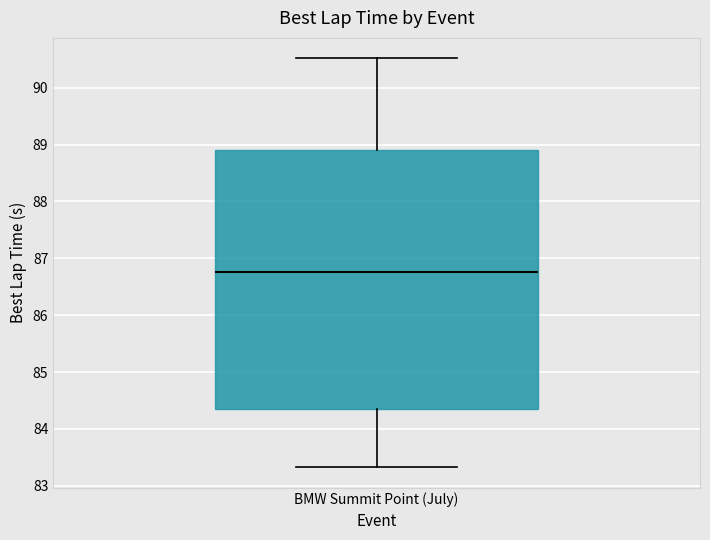

Read this box plot against the y-axis: the position of the median line, the range covered by the box, and the ends of both whiskers. The values are not printed on the chart, so give them approximately, as read against the axis.

median 86.8, box 84.4 to 88.9, whiskers 83.3 to 90.5